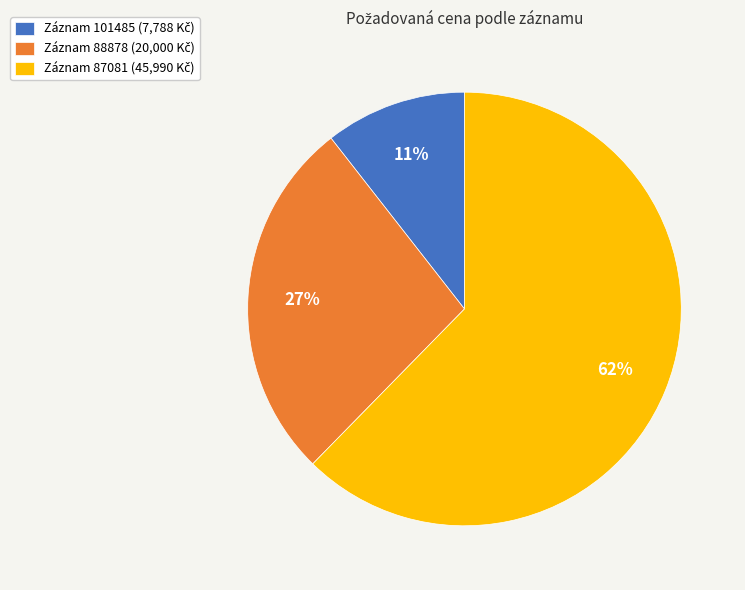

Is there a majority slice in this chart?

Yes